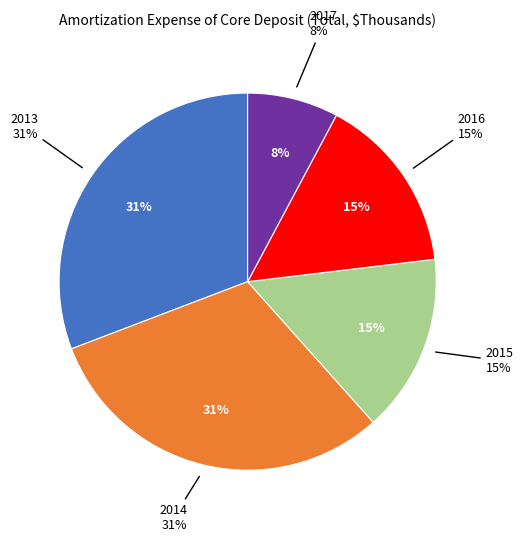

What percentage is NOT represented by 2017?

92.2%